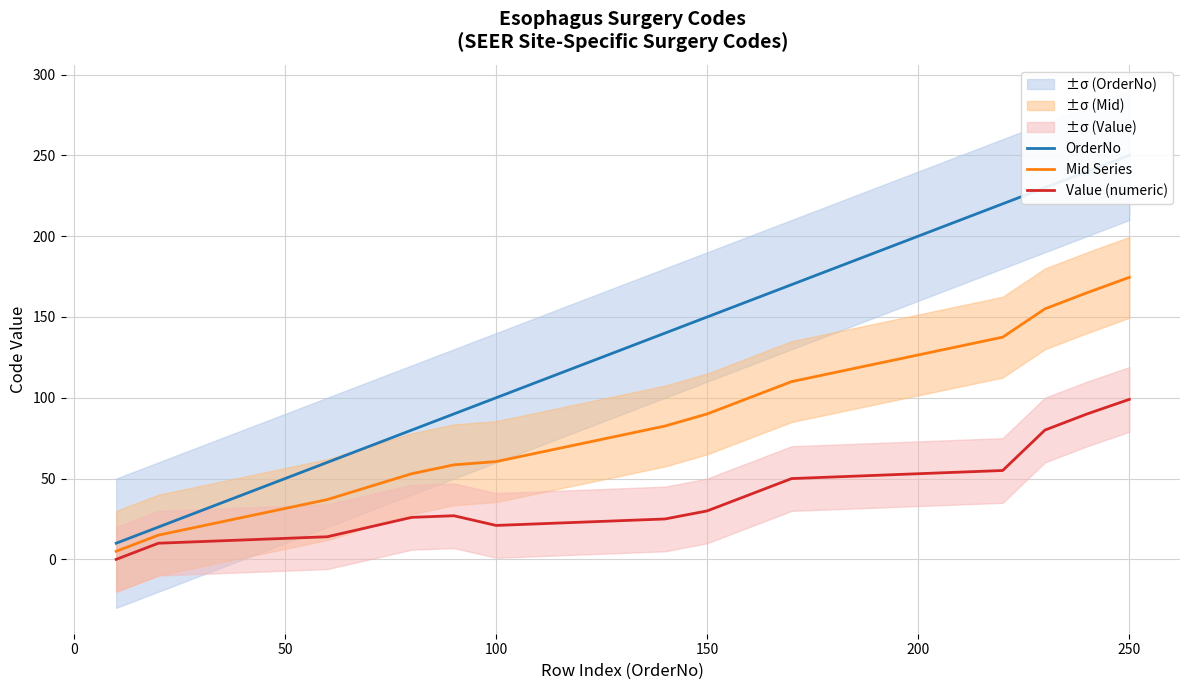

Is it true that Value (numeric) equals 16.3 at 150?

False